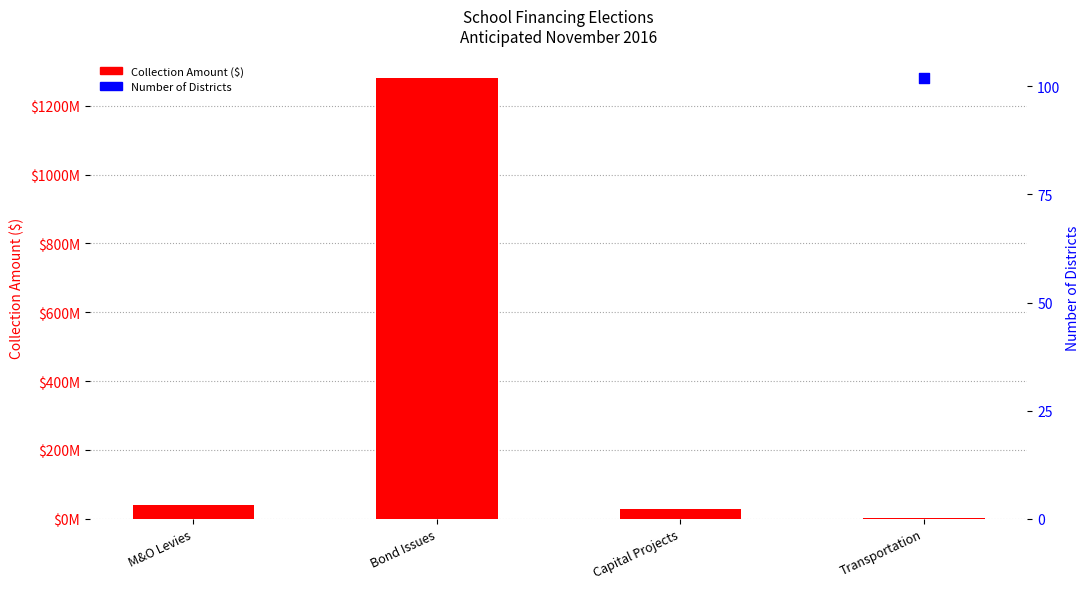

What are all the series names shown in the legend?

Collection Amount ($), Number of Districts